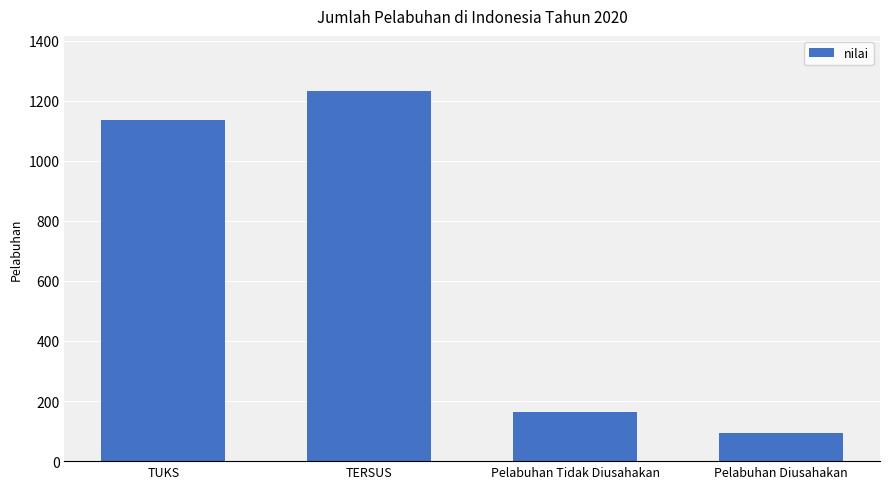

What is the difference between the values at Pelabuhan Tidak Diusahakan and TUKS?

971